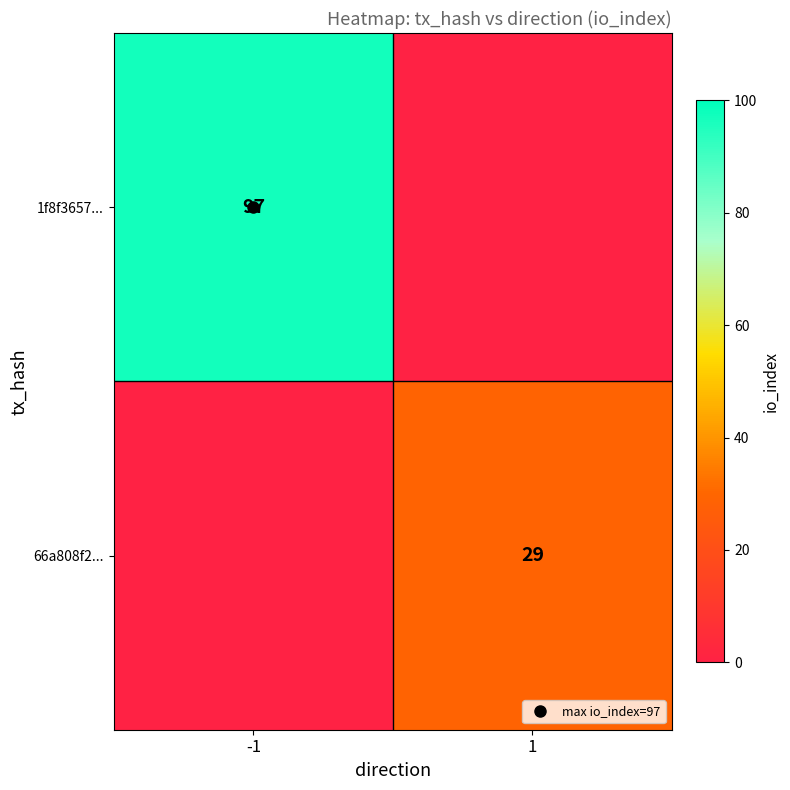

Is it true that 1f8f3657... equals 68 at 1?

False